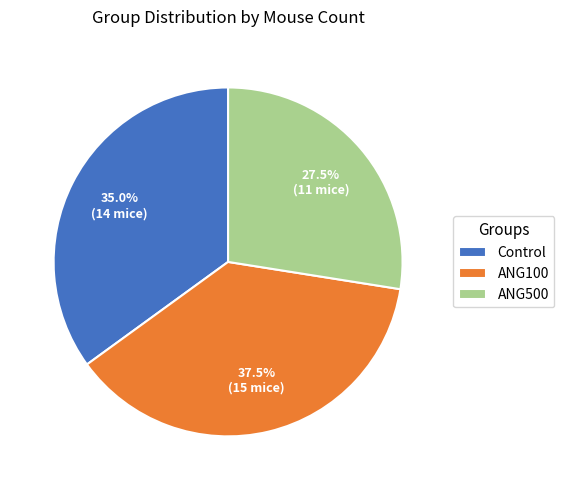

Does ANG500 account for over 50% of the chart?

No